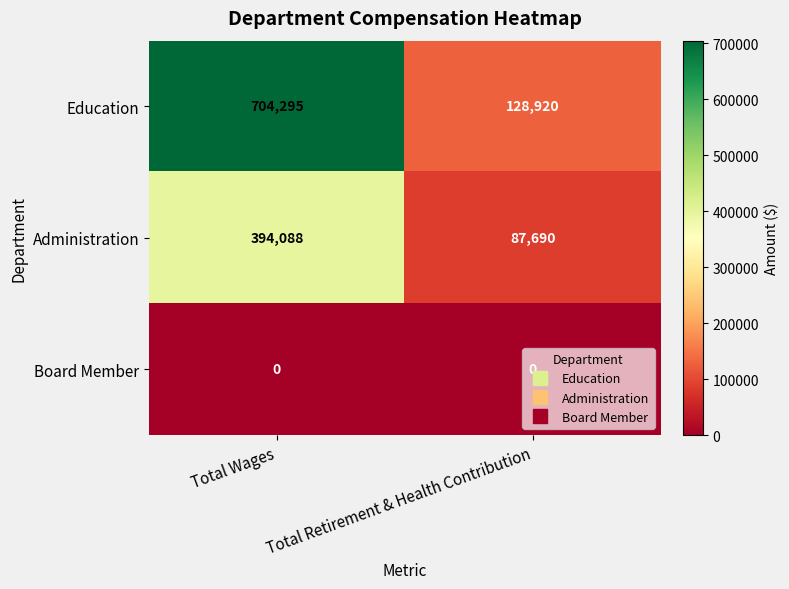

Which series has the widest spread of values?

Education